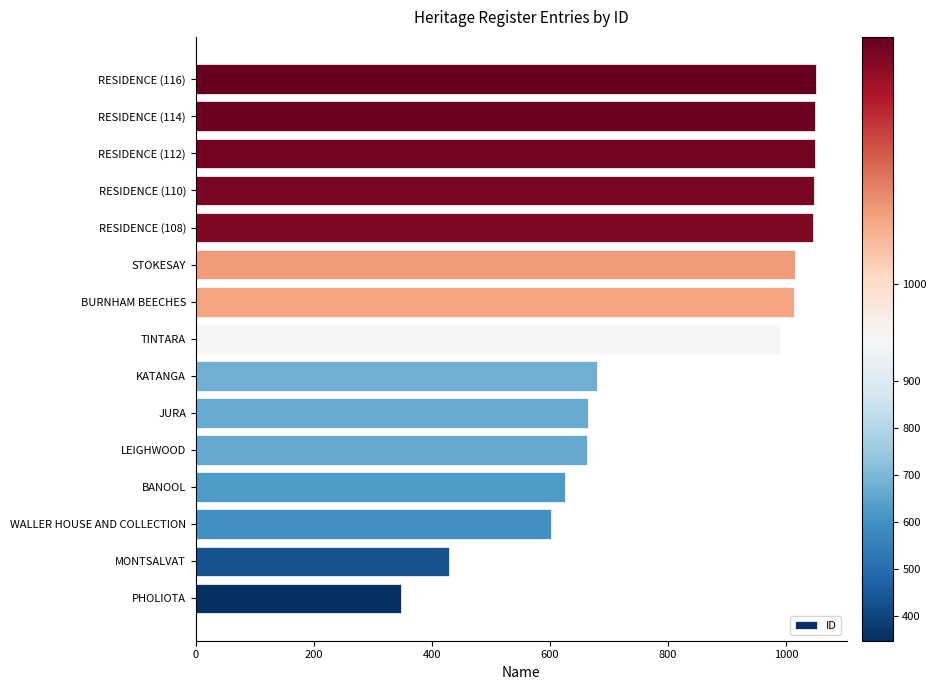

What is the maximum value shown in the chart?

1050